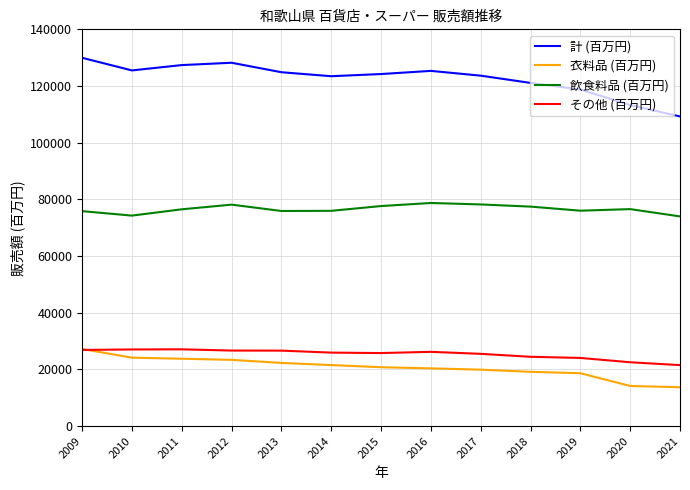

What is the spread (max minus min) of values at 2020?

99111